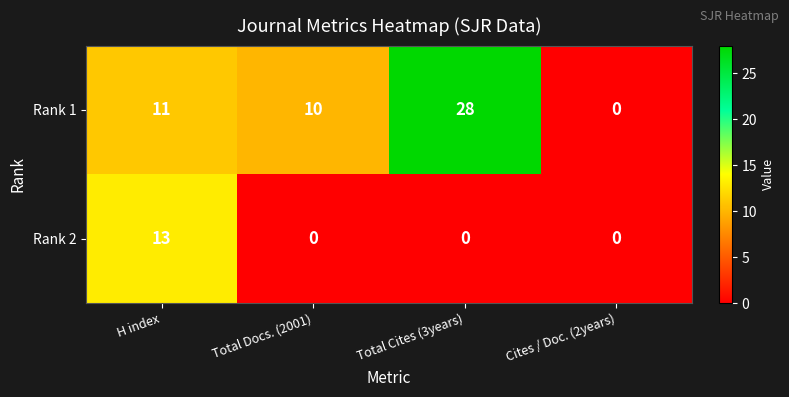

The value of Rank 2 at H index is 13. True or false?

True